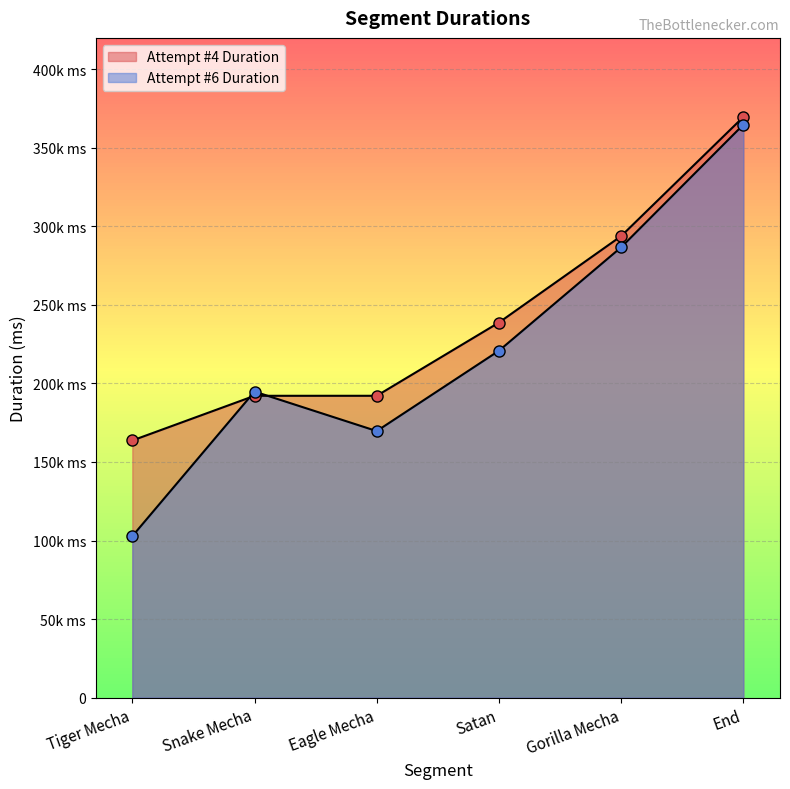

What position from the left is Tiger Mecha?

1